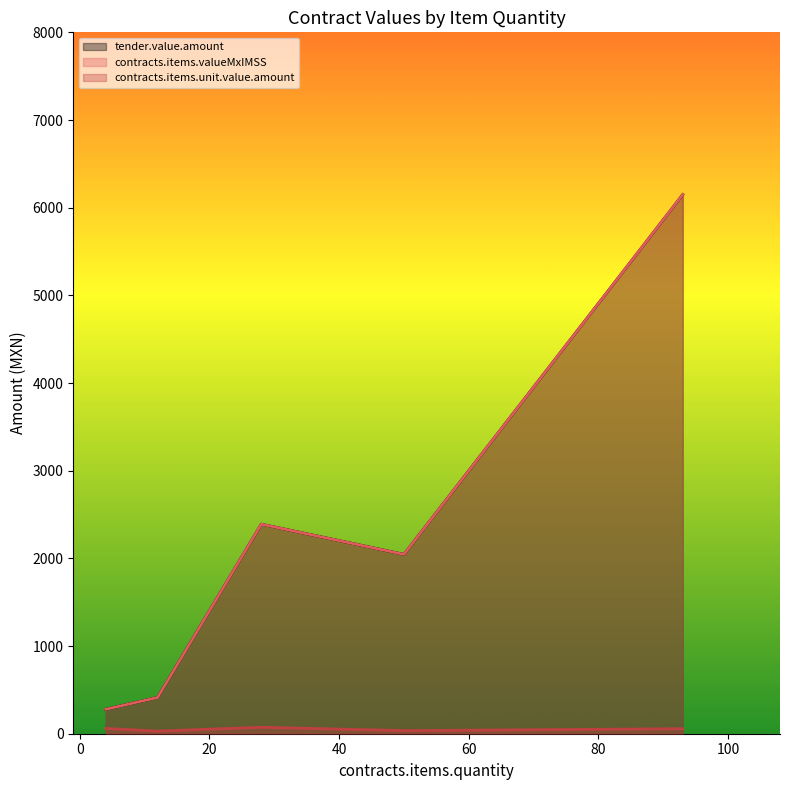

Is it true that contracts.items.unit.value.amount equals 35.3 at 50?

True